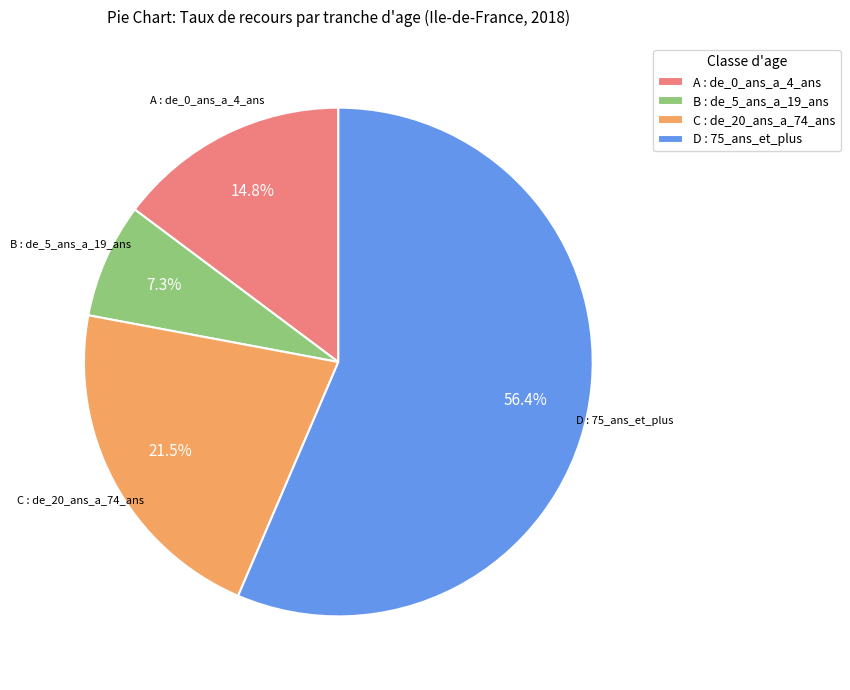

Does any single category account for the majority?

Yes